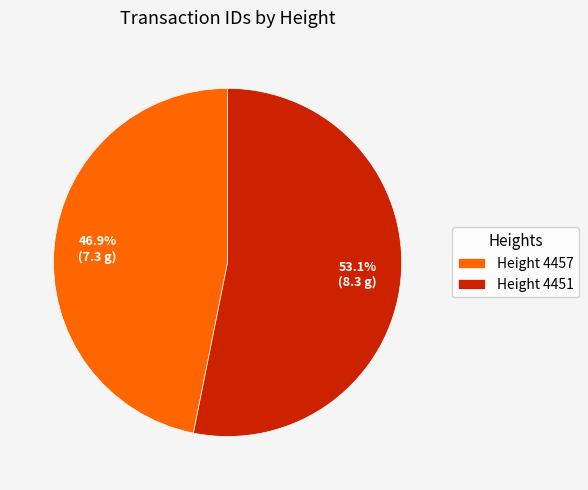

Does Height 4457 account for over 50% of the chart?

No